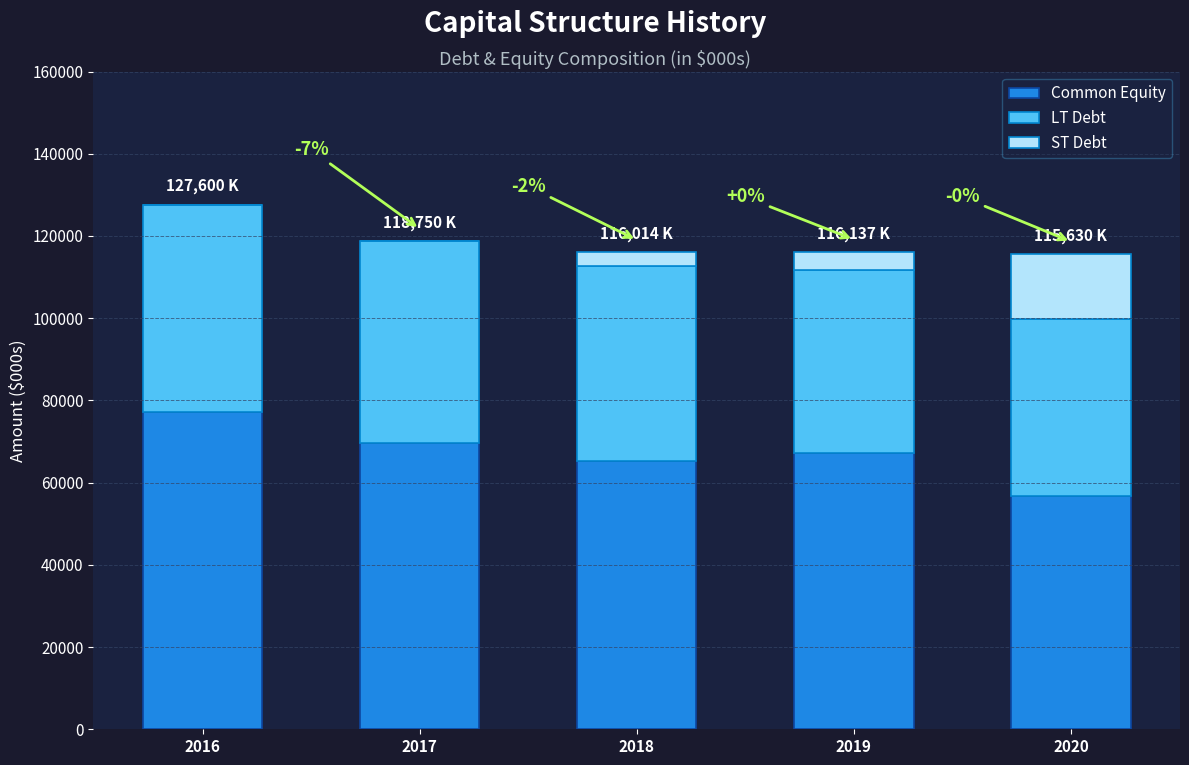

What is the maximum value for Common Equity?

77100